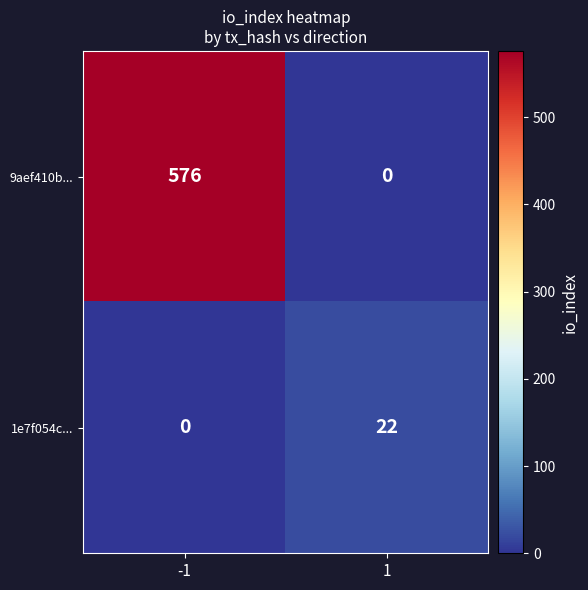

What is the total value across all series at -1?

576